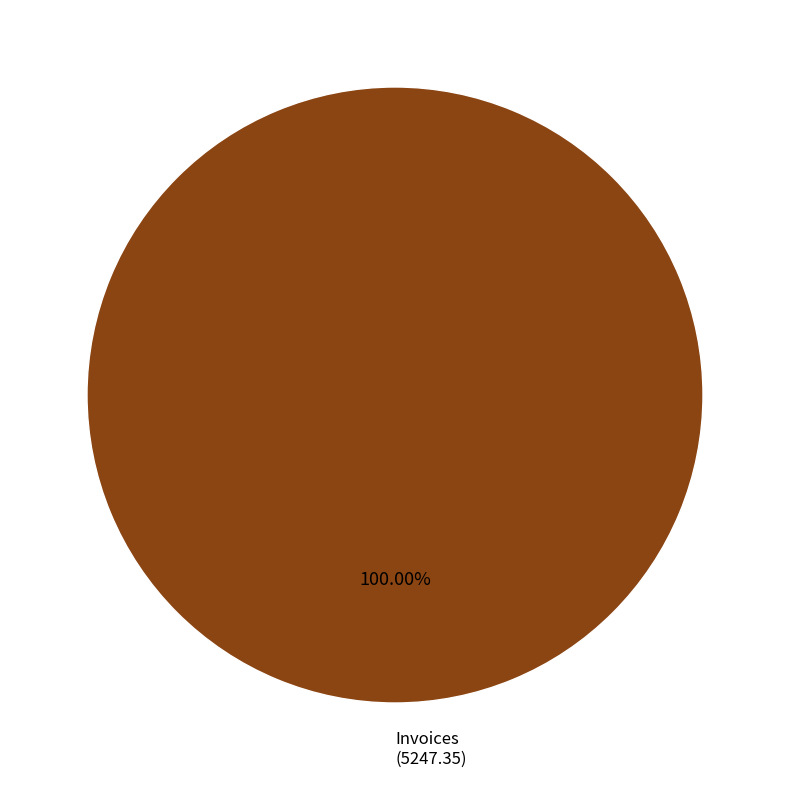

Does Invoices (5247.35) represent more than half of the total?

Yes